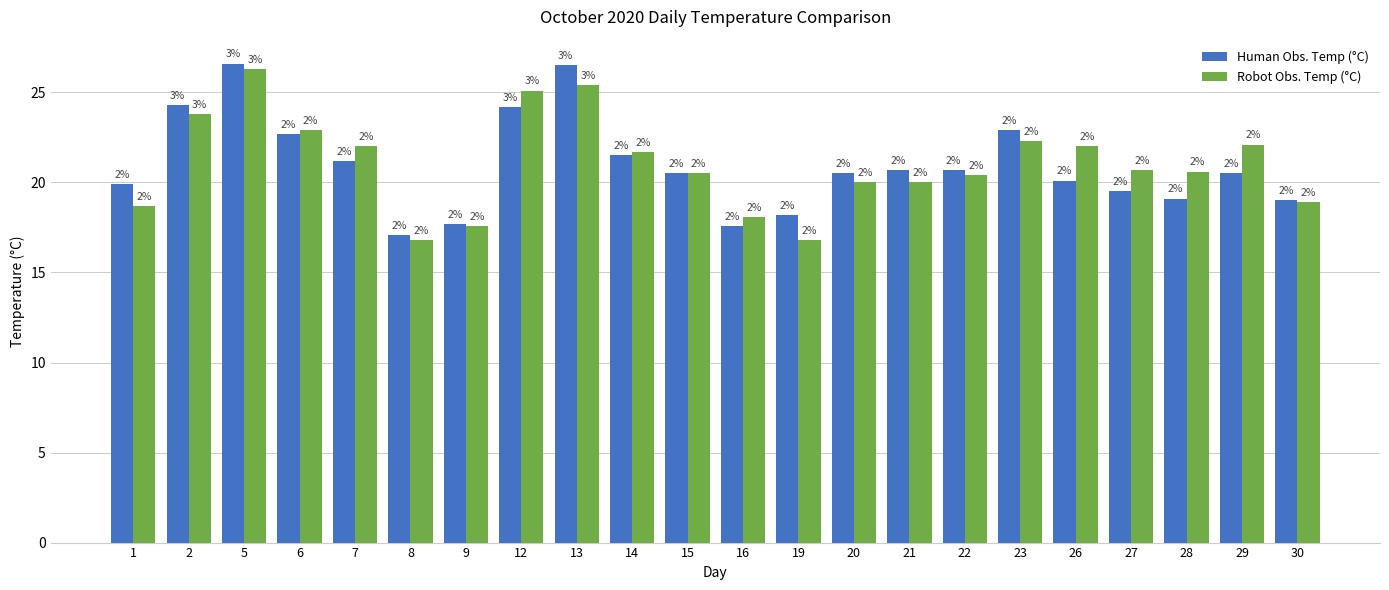

What is the sum of the Robot Obs. Temp (°C) values at 30 and 16?

37.0